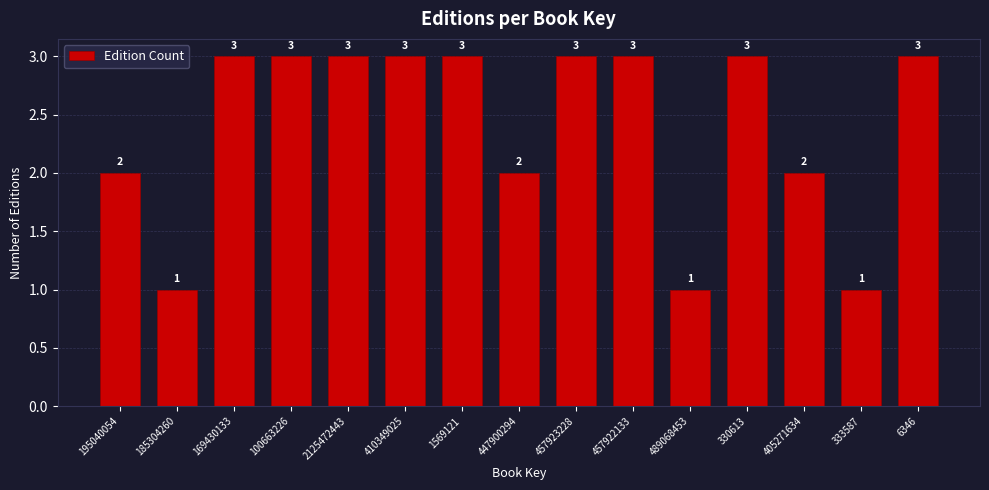

Reading right to left, what are all the values shown in this chart?

3	1	2	3	1	3	3	2	3	3	3	3	3	1	2